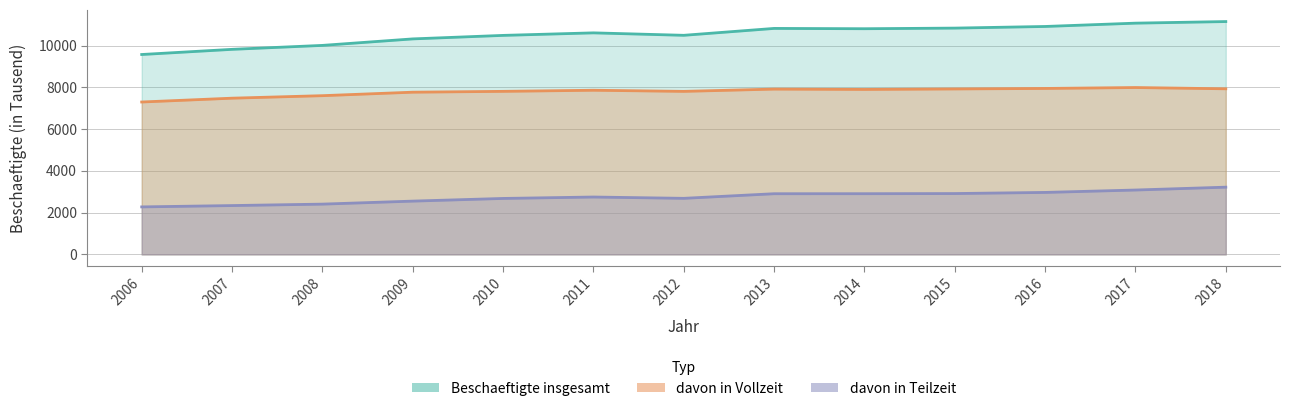

What is the sum of the davon in Teilzeit values at 2006 and 2007?

4612